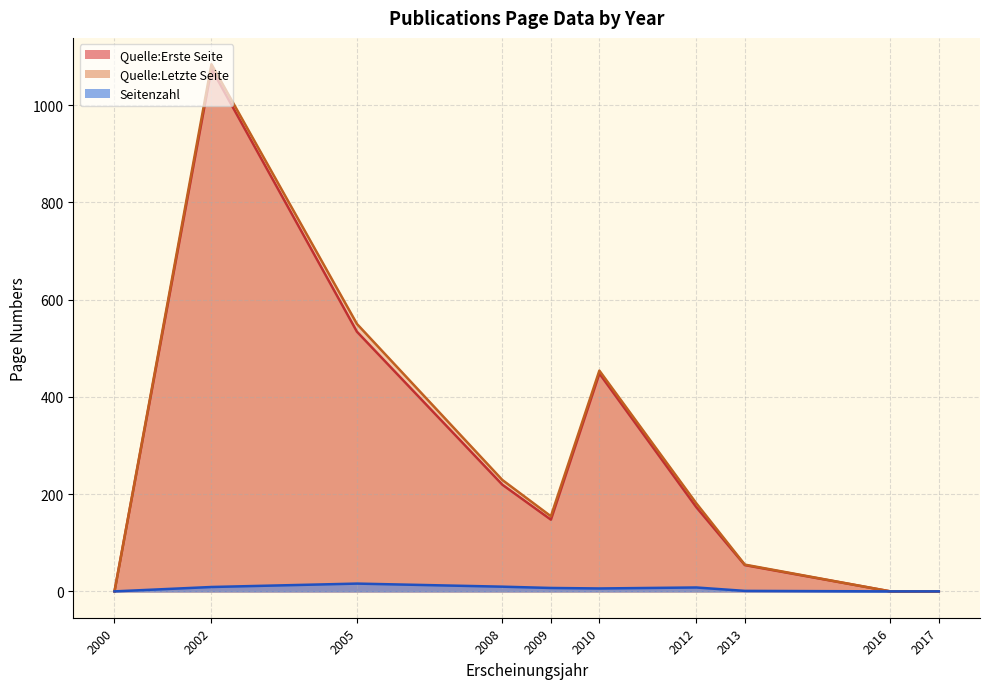

Which series has the largest range (max minus min)?

Quelle:Letzte Seite